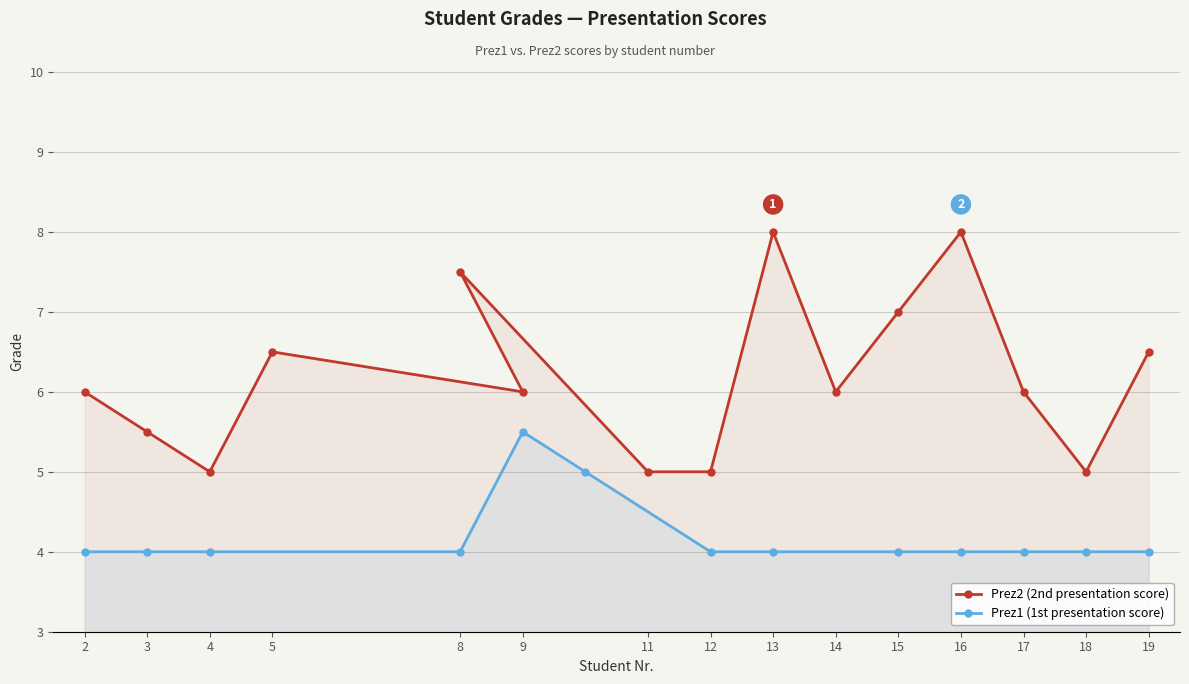

How many interior local peaks (higher than both neighbors) does the data have?

4